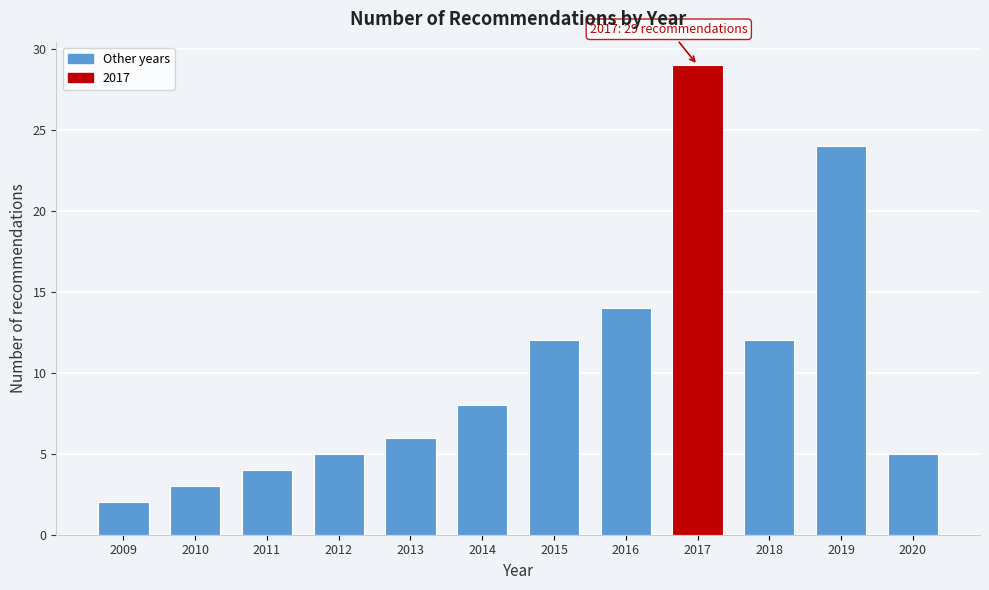

Reading left to right, what are all the values shown in this chart?

2	3	4	5	6	8	12	14	29	12	24	5